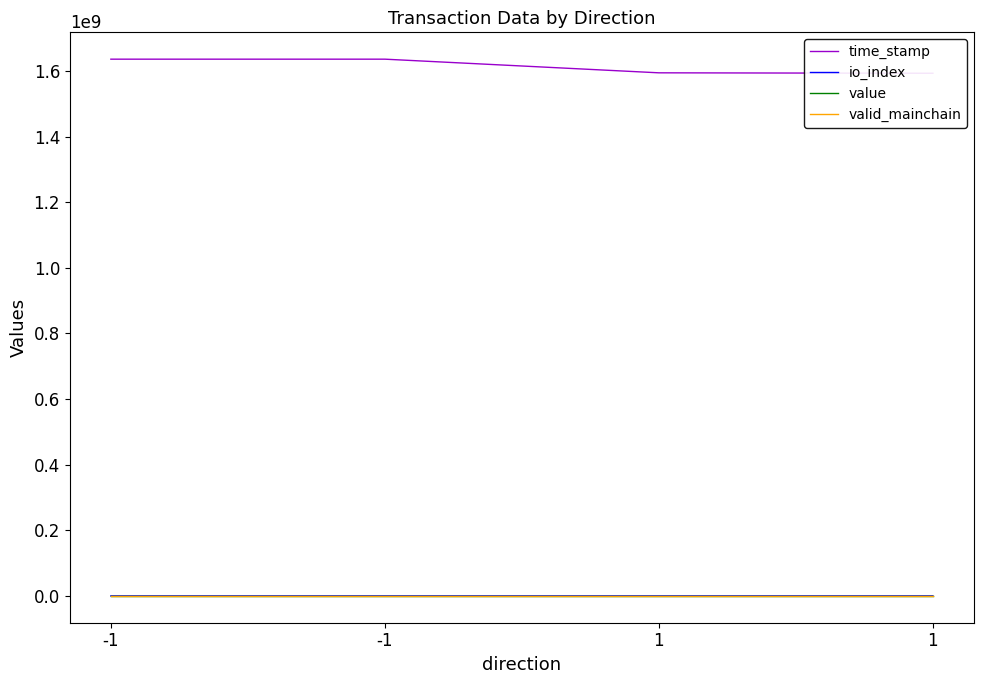

What is the value of the valid_mainchain point at the 4th from the left?

1.0